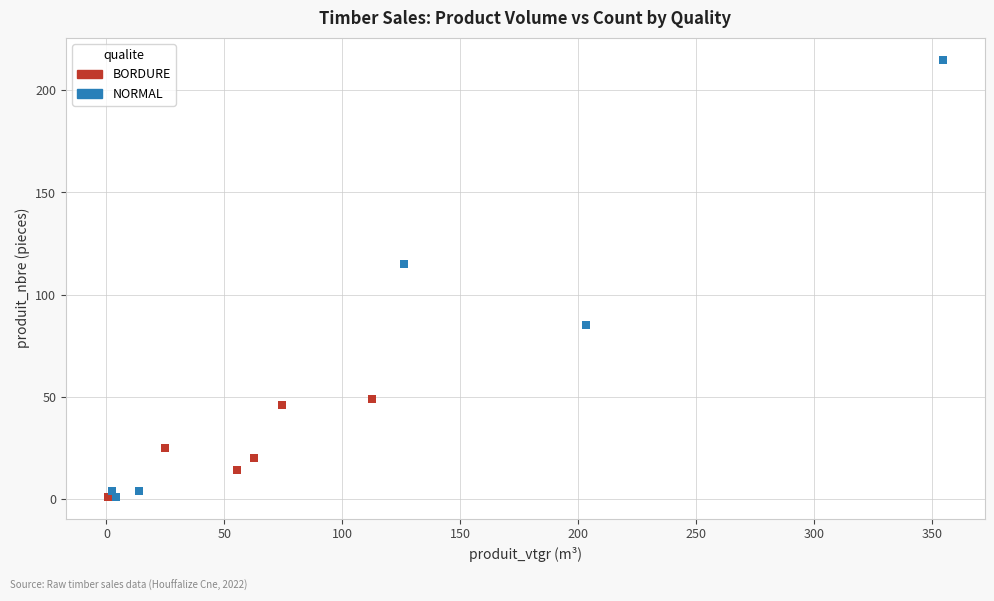

Which series contains the highest Y value?

NORMAL